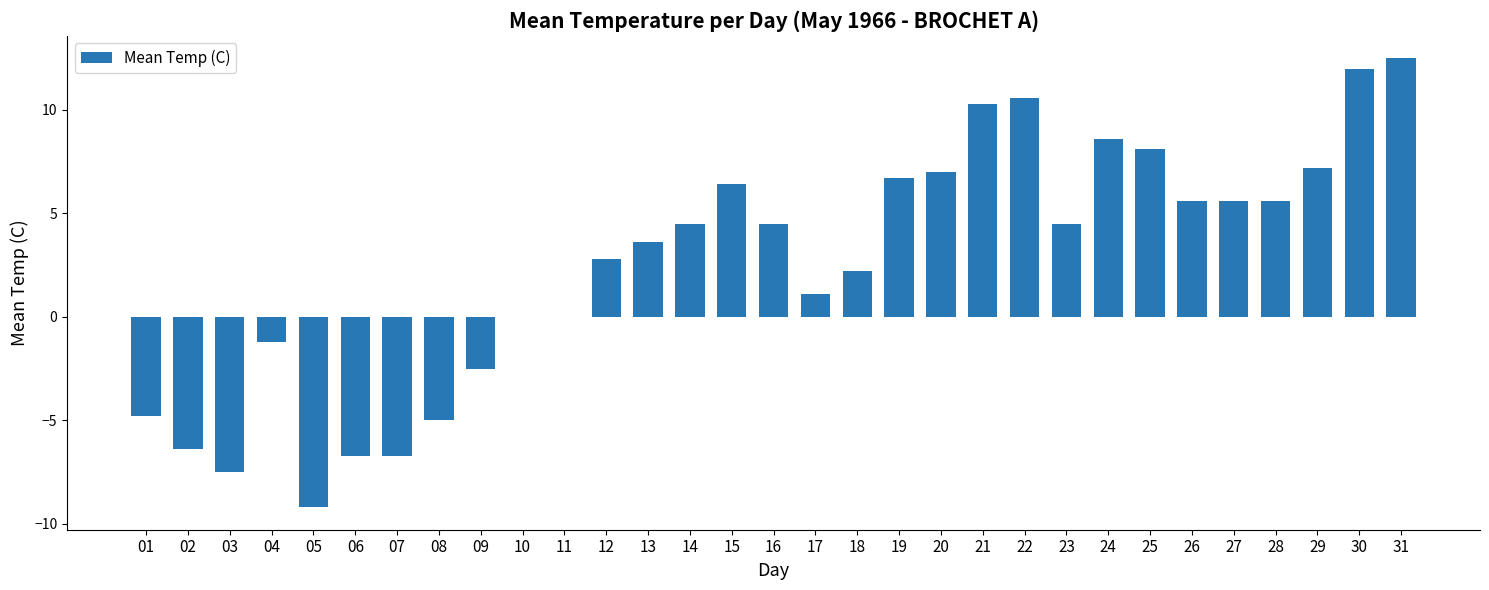

The value at 30 is 12.0. True or false?

True